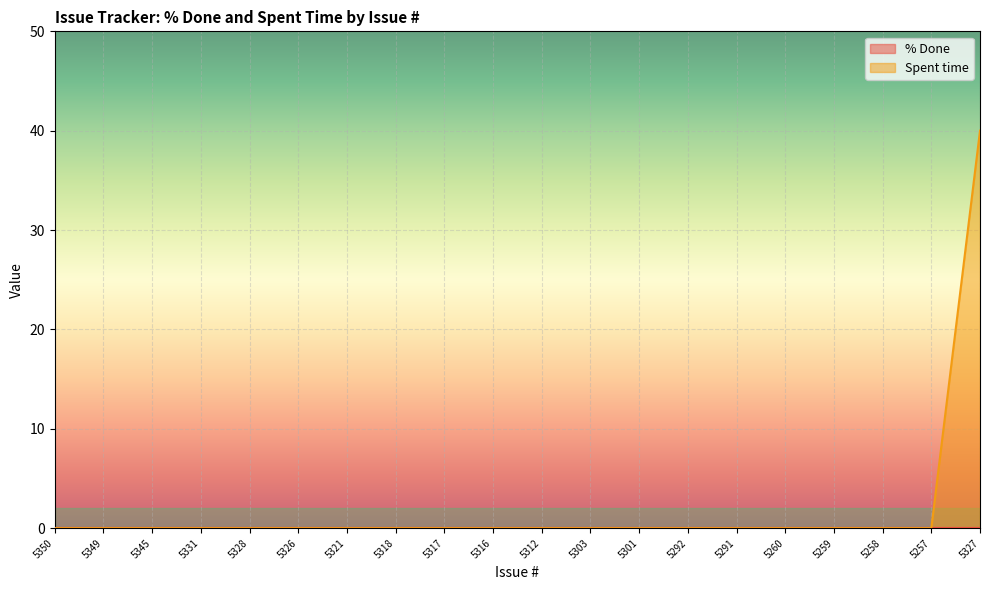

What is the maximum value shown in the chart?

40